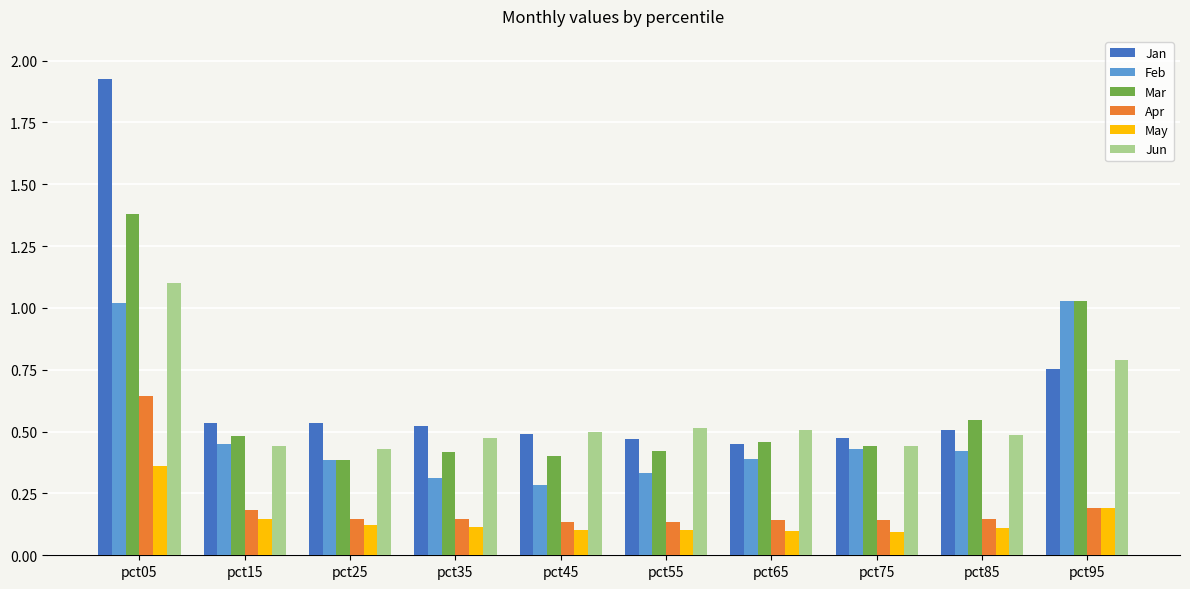

How many bars are there in total?

60